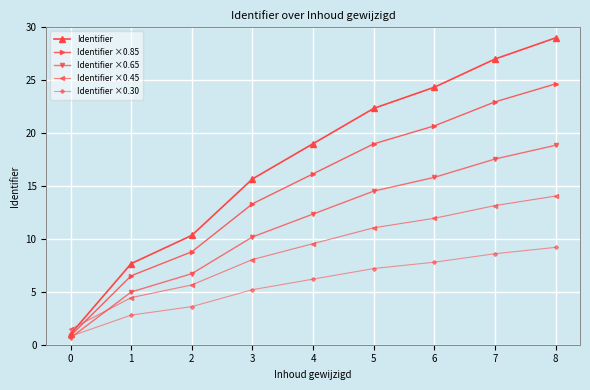

How many intersections are there between Identifier ×0.65 and Identifier ×0.30?

1